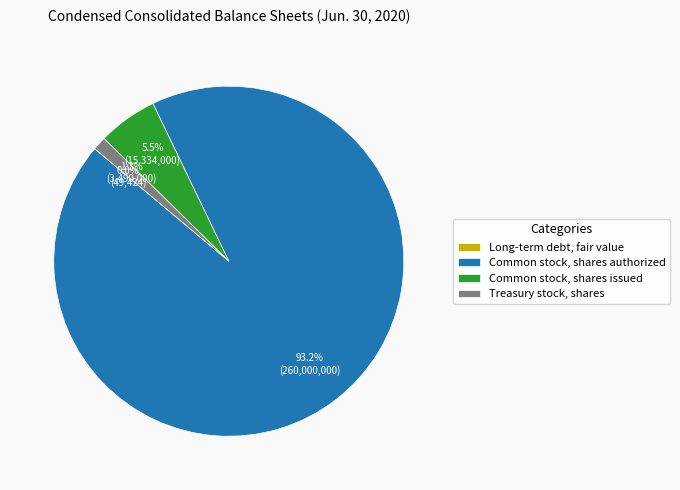

What percentage is NOT represented by Treasury stock, shares?

98.7%